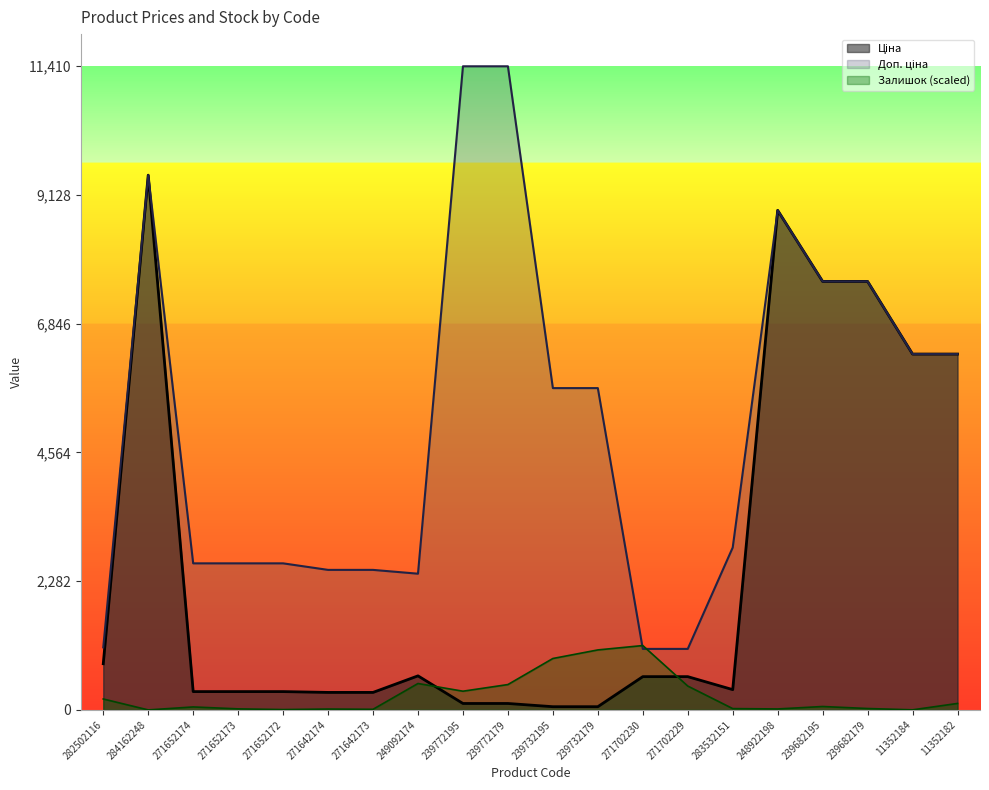

Reading right to left, extract all data points from this chart.

Ціна: 11352182=6308.8	11352184=6308.8	239682179=7596.5	239682195=7596.5	248922198=8856.7	283532151=359.9	271702229=589.9	271702230=589.9	239732179=57.0	239732195=57.0	239772179=114.1	239772195=114.1	249092174=603.7	271642173=310.3	271642174=310.3	271652172=324.8	271652173=324.8	271652174=324.8	284162248=9480.1	282502116=818.5
Доп. ціна: 11352182=6308.8	11352184=6308.8	239682179=7596.5	239682195=7596.5	248922198=8856.7	283532151=2878.8	271702229=1081.7	271702230=1081.7	239732179=5705.0	239732195=5705.0	239772179=11410.0	239772195=11410.0	249092174=2414.8	271642173=2482.4	271642174=2482.4	271652172=2598.3	271652173=2598.3	271652174=2598.3	284162248=9480.1	282502116=1109.2
Залишок: 11352182=114.7	11352184=1.6	239682179=24.8	239682195=60.5	248922198=17.1	283532151=23.3	271702229=423.2	271702230=1141.0	239732179=1063.5	239732195=911.6	239772179=449.6	239772195=331.8	249092174=468.2	271642173=10.9	271642174=15.5	271652172=6.2	271652173=18.6	271652174=52.7	284162248=0.0	282502116=193.8